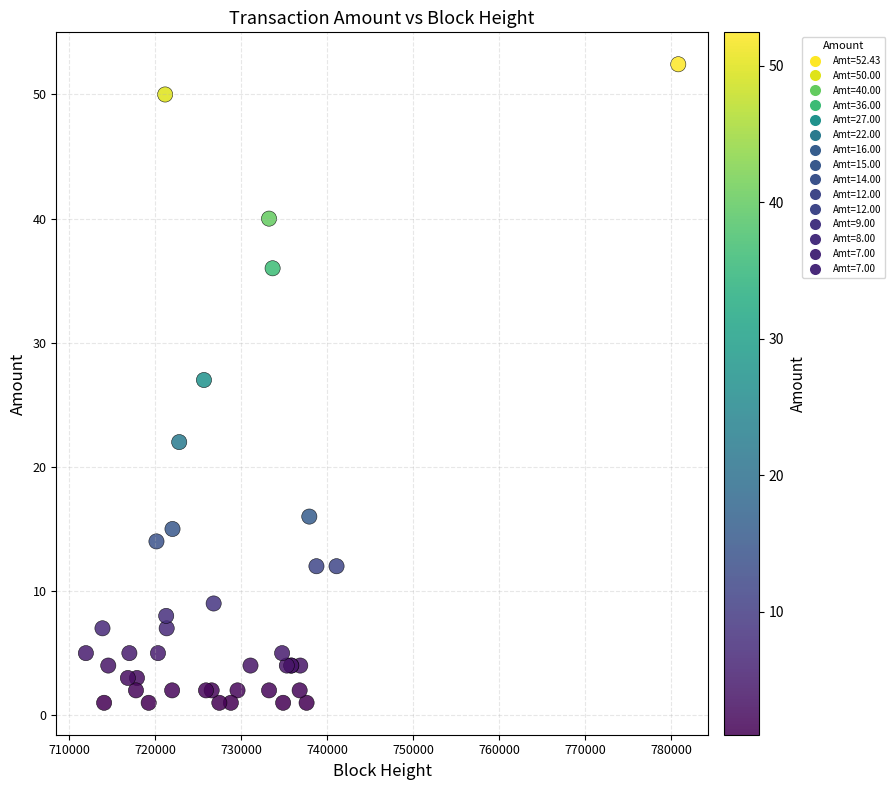

What Y value in the scatter plot is closest to 26?

27.0